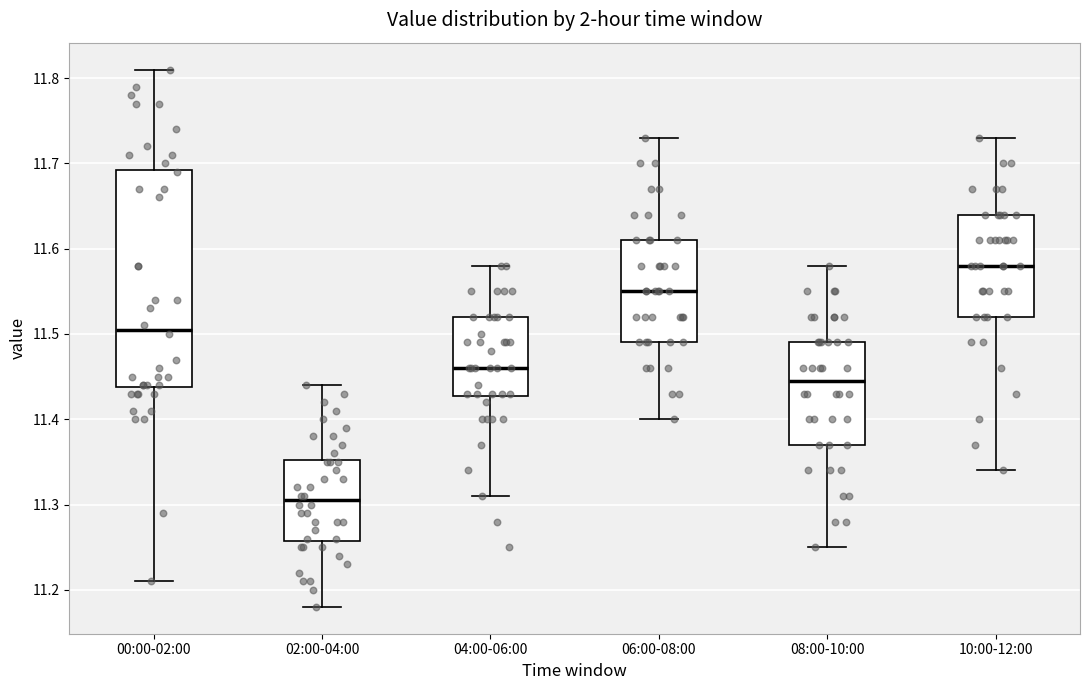

Which box is the tallest, from its lower edge to its upper edge?

00:00-02:00